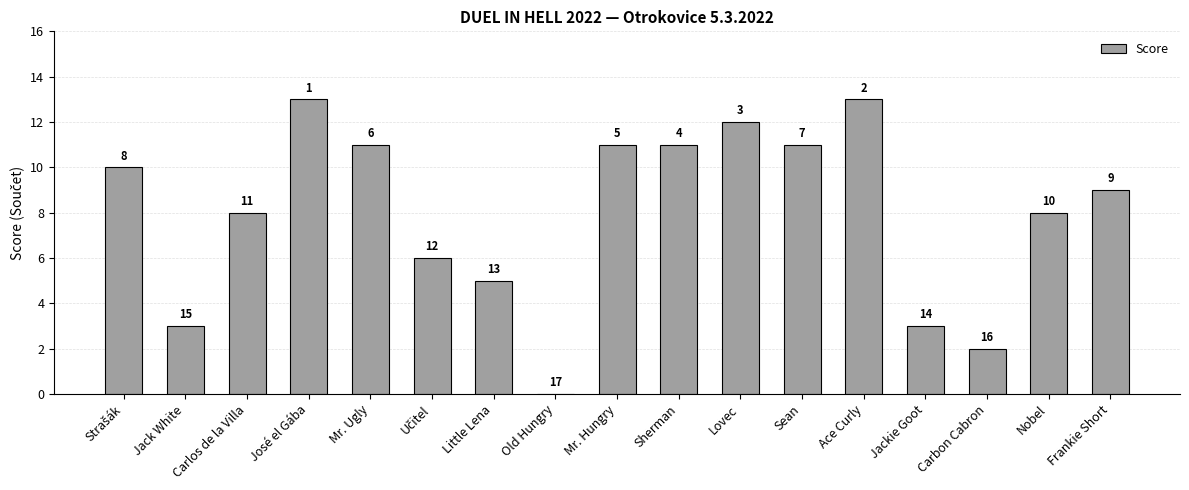

What is the greatest value displayed?

13